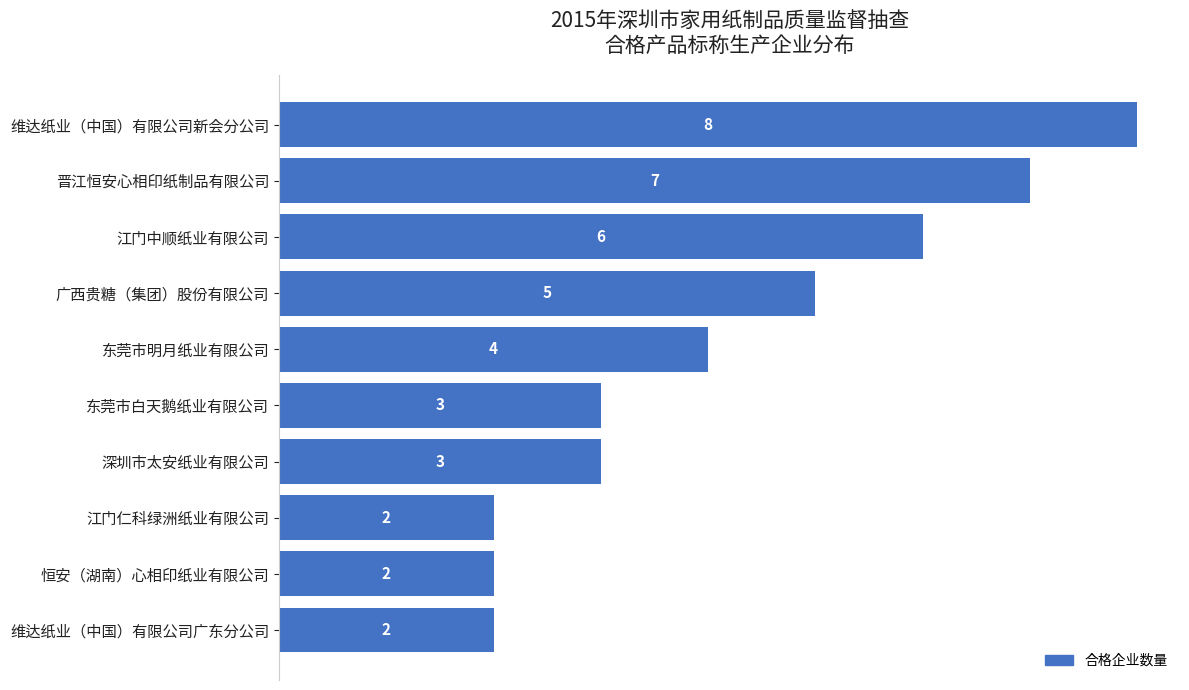

What is the label of the 3rd bar from the bottom?

江门仁科绿洲纸业有限公司